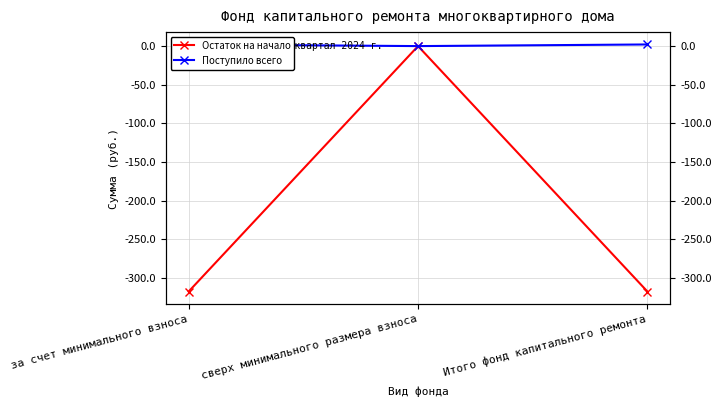

At Итого фонд капитального ремонта, list the series in order from largest to smallest.

Поступило всего, Остаток на начало